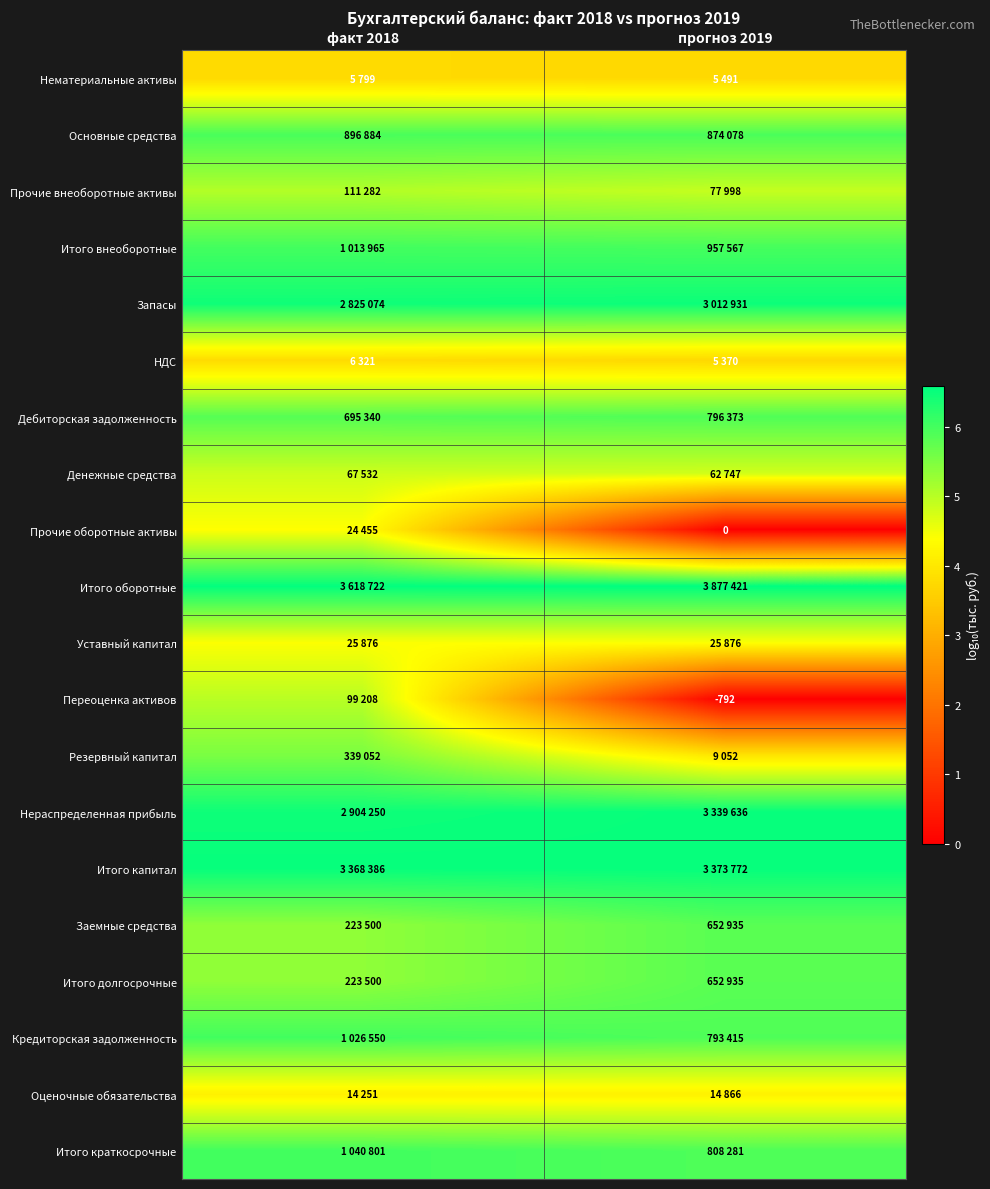

Which category has the highest value across all series?

прогноз 2019